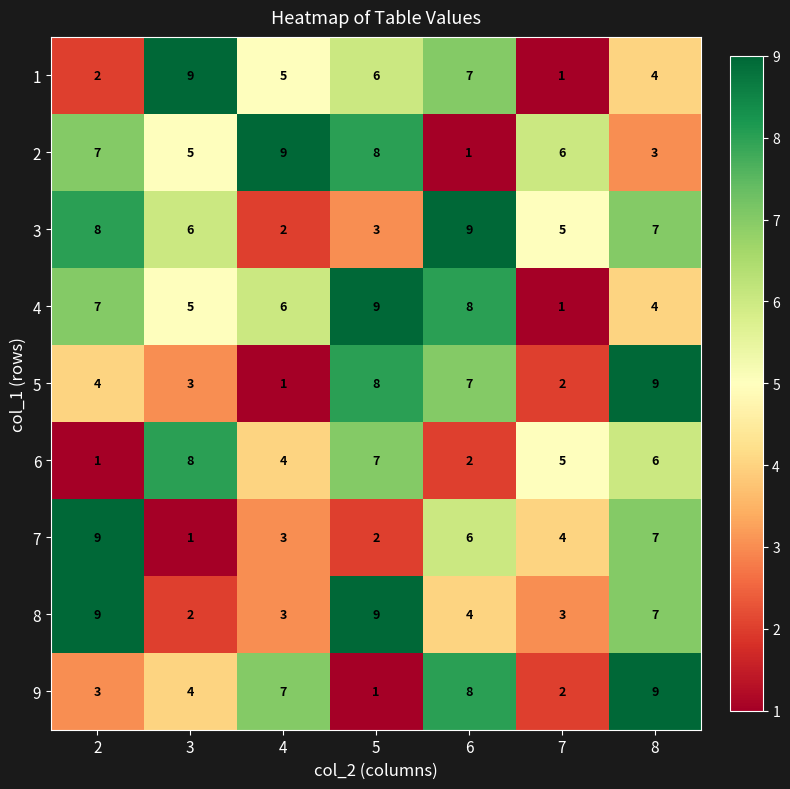

Which category has the highest value in the 3 series?

6